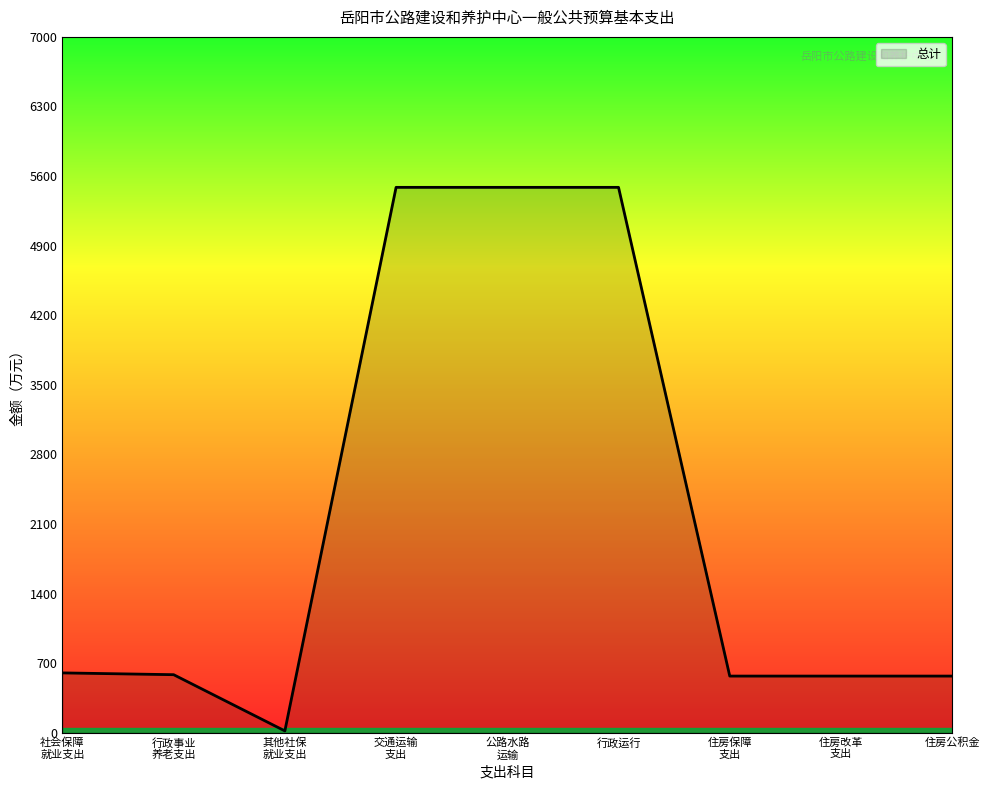

What is the difference between the maximum and minimum values?

5468.3